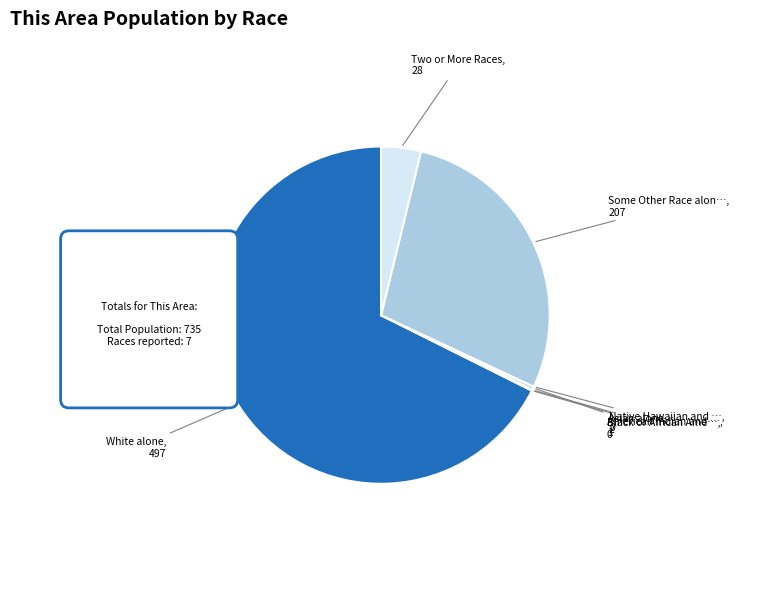

Does White alone account for over 50% of the chart?

Yes